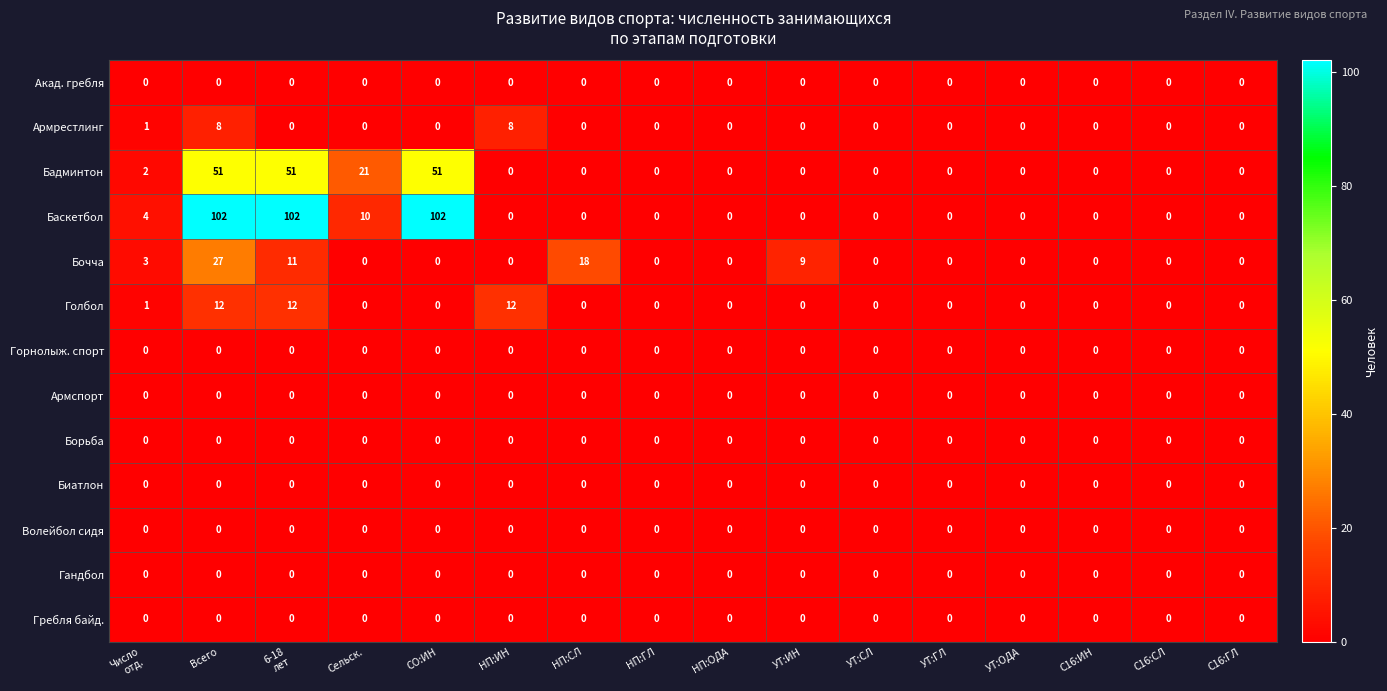

Which series has the largest total across all categories?

Баскетбол